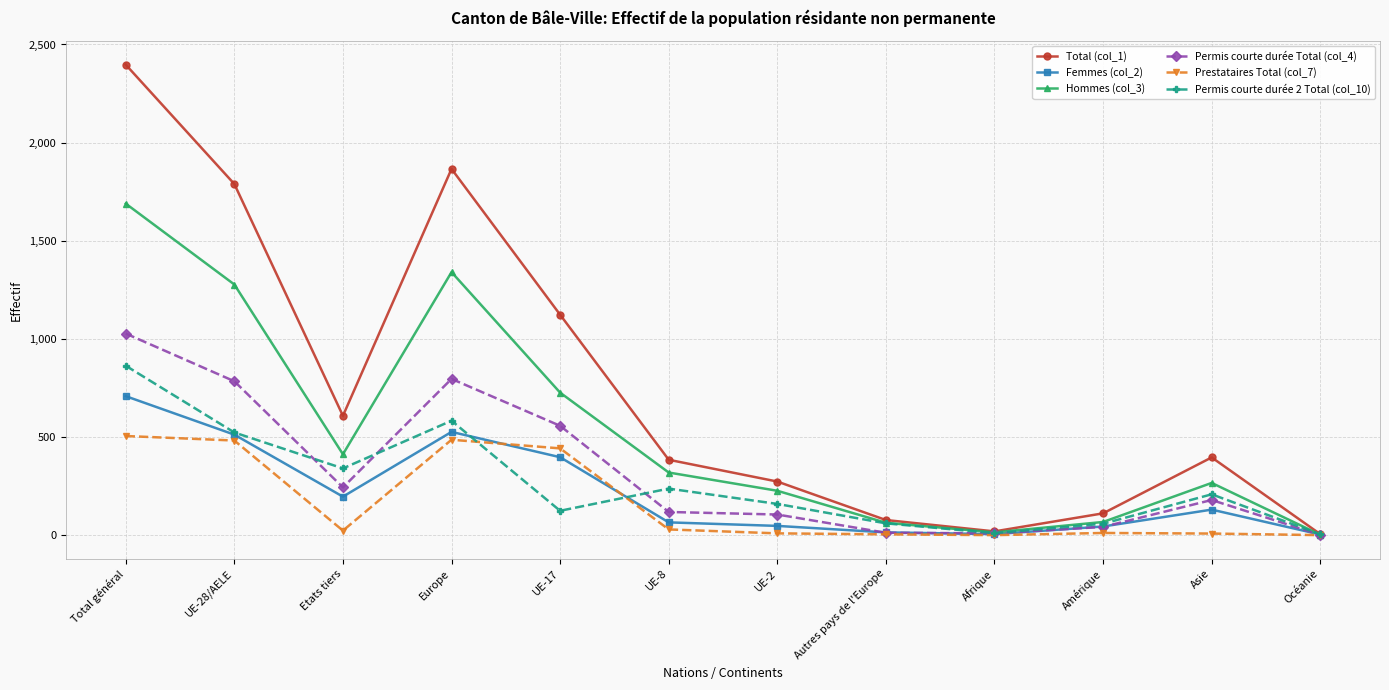

What is the sum of the Total (col_1) values at UE-28/AELE and Amérique?

1900